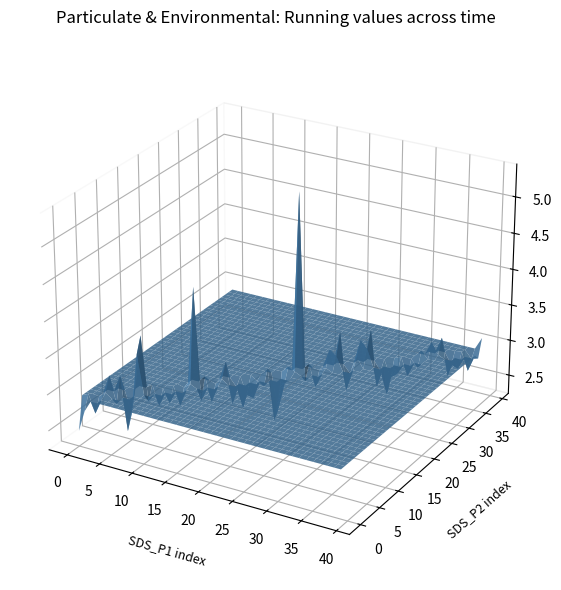

Reading right to left, extract all data points from this chart.

SDS_P1: 3.1	2.8	2.9	2.8	3.1	3.1	3.0	2.9	3.0	2.7	2.8	3.4	3.2	2.8	3.4	3.2	2.9	3.0	5.4	3.0	2.4	3.0	2.9	2.7	2.8	3.2	2.9	3.0	4.2	2.9	2.9	2.9	3.0	3.7	2.6	3.1	3.2	2.9	3.0	2.5
SDS_P2: 2.8	2.7	2.7	2.6	3.0	2.9	2.8	2.7	2.8	2.5	2.6	3.1	3.0	2.6	3.1	3.0	2.7	2.8	3.0	2.8	2.3	2.8	2.6	2.5	2.6	3.0	2.7	2.7	3.0	2.7	2.7	2.7	2.8	3.5	2.4	2.8	3.0	2.7	2.8	2.4
Temp: 21.0	21.0	21.0	21.0	21.0	21.1	21.1	21.1	21.1	21.2	21.2	21.2	21.2	21.2	21.2	21.2	21.2	21.2	21.3	21.3	21.3	21.3	21.3	21.3	21.4	21.4	21.5	21.5	21.5	21.5	21.6	21.6	21.6	21.6	21.6	21.7	21.7	21.7	21.7	21.7
Humidity: 99.9	99.9	99.9	99.9	99.9	99.9	99.9	99.9	99.9	99.9	99.9	99.9	99.9	99.9	99.9	99.9	99.9	99.9	99.9	99.9	99.9	99.9	99.9	99.9	99.9	99.9	99.9	99.9	99.9	99.9	99.9	99.9	99.9	99.9	99.9	99.9	99.9	99.9	99.9	99.9